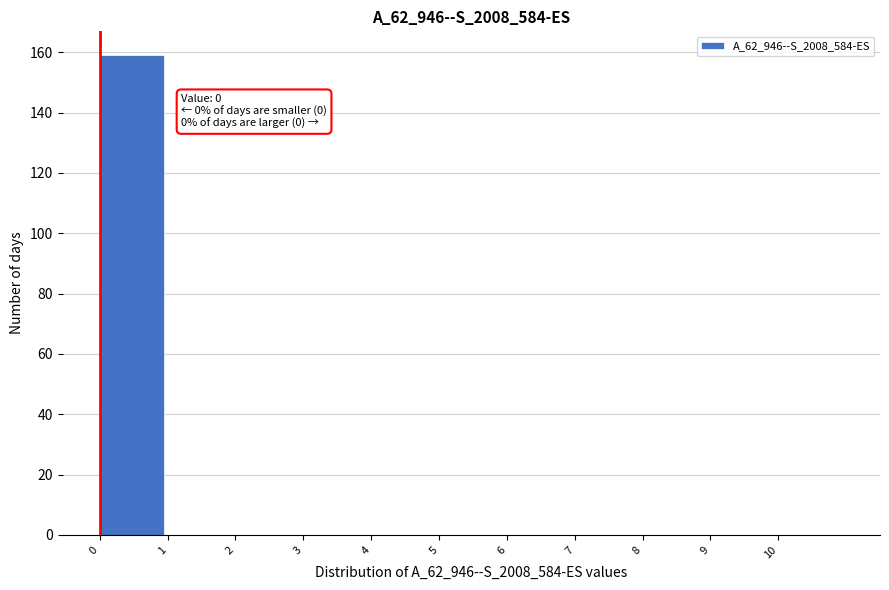

Which range on the x-axis has the tallest bar?

0 to 1